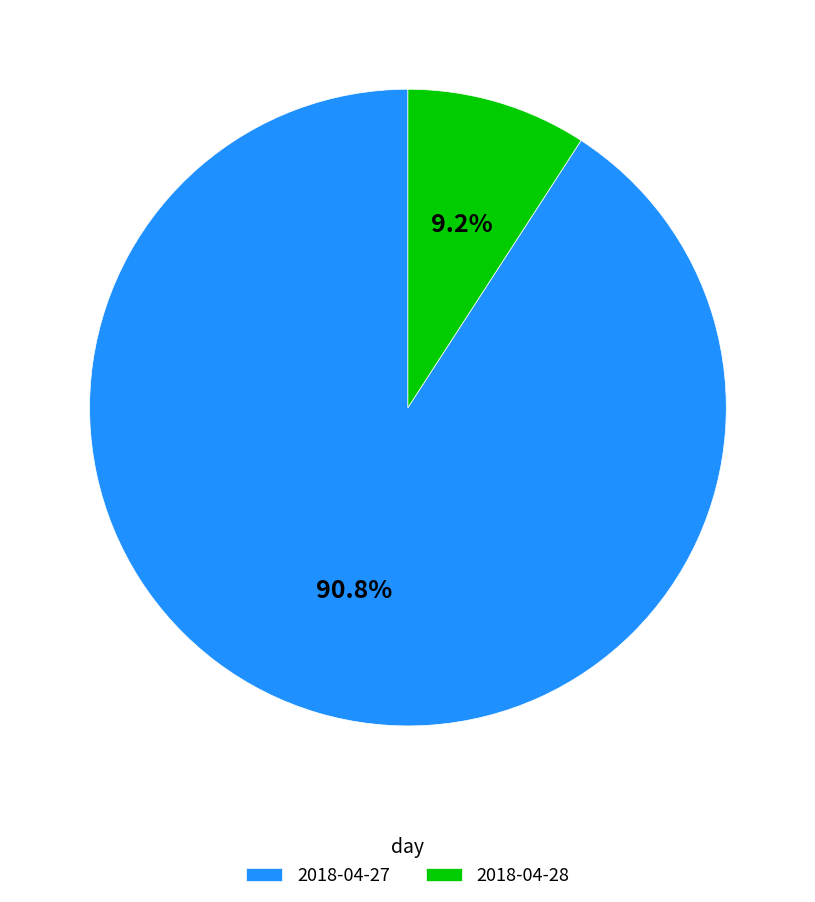

To the nearest percent, what percentage of the pie is 2018-04-28?

9%